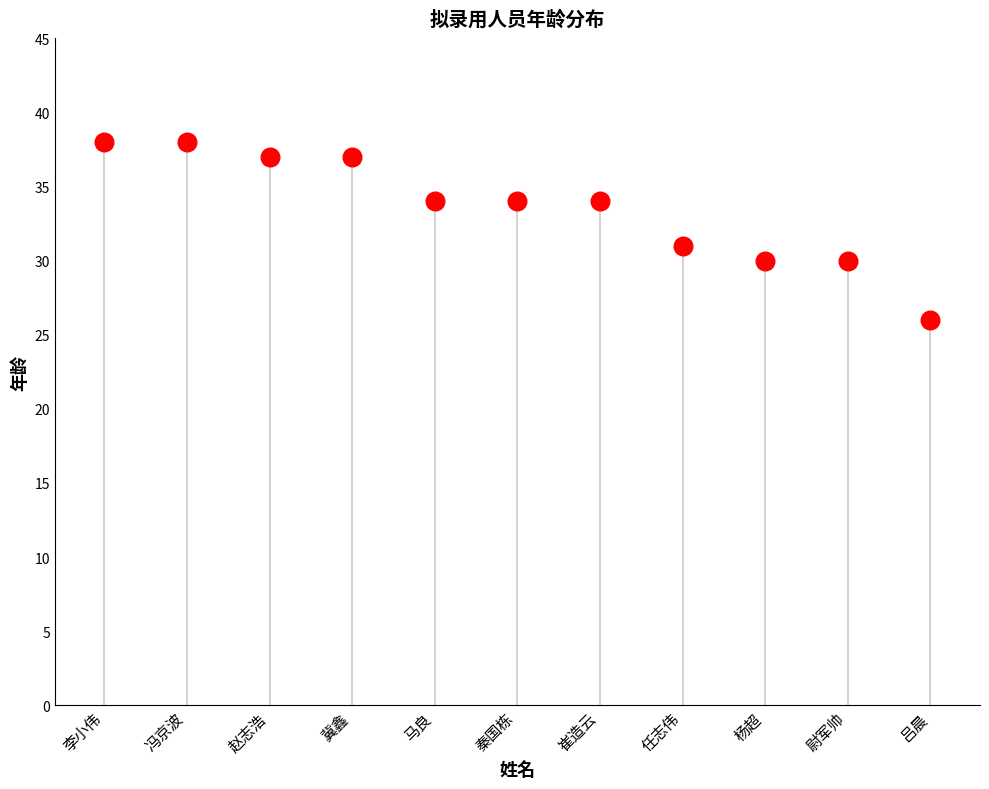

What Y value in the scatter plot is closest to 32?

31